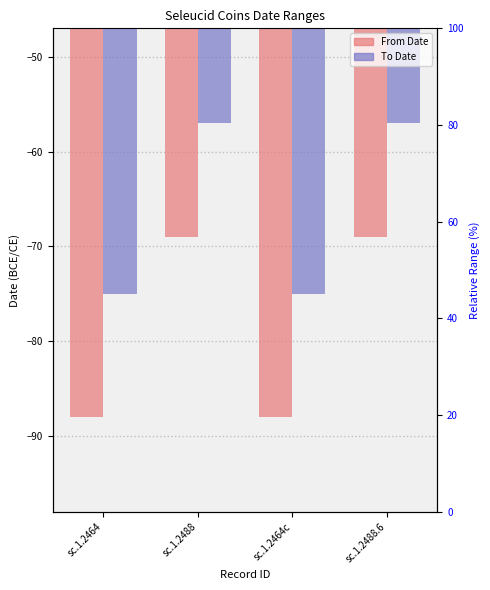

Which category has the lowest value across all series?

sc.1.2464